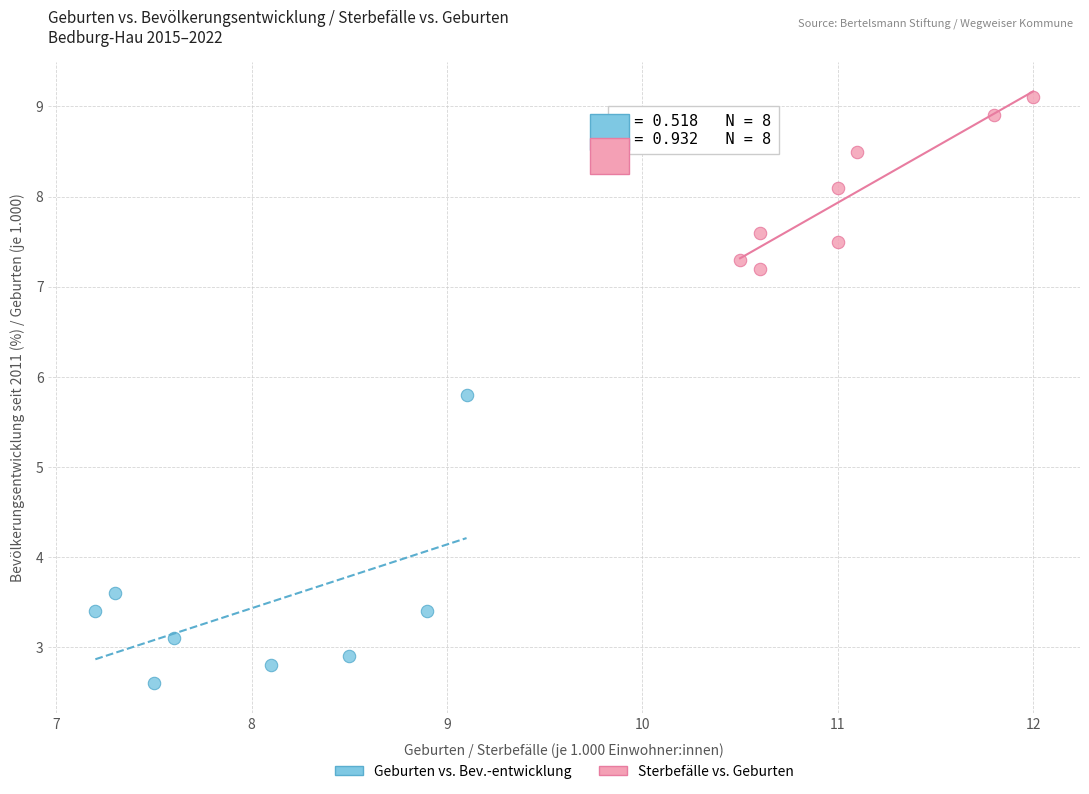

Which series has the largest Y range (max minus min)?

Geburten vs. Bev.-entwicklung